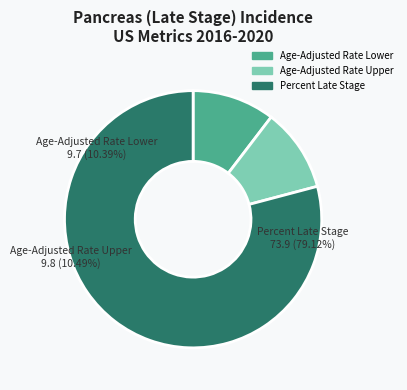

Which slice is the smallest?

Age-Adjusted Rate Lower